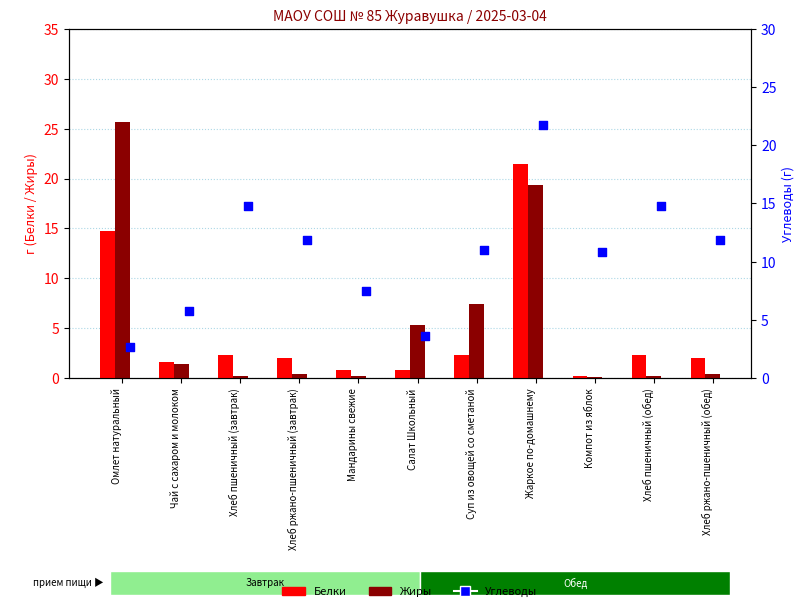

At how many categories does at least one series exceed 19?

2